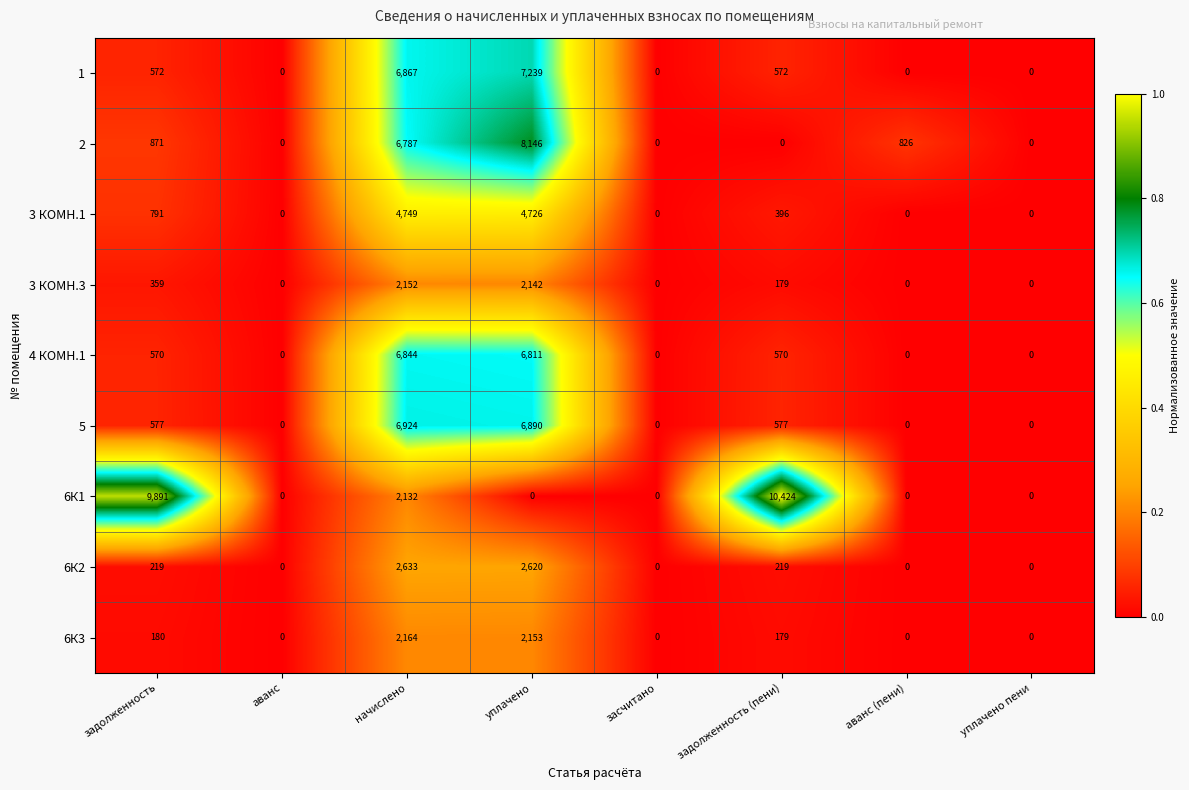

Where does the 3 КОМН.3 series first go above 179?

задолженность